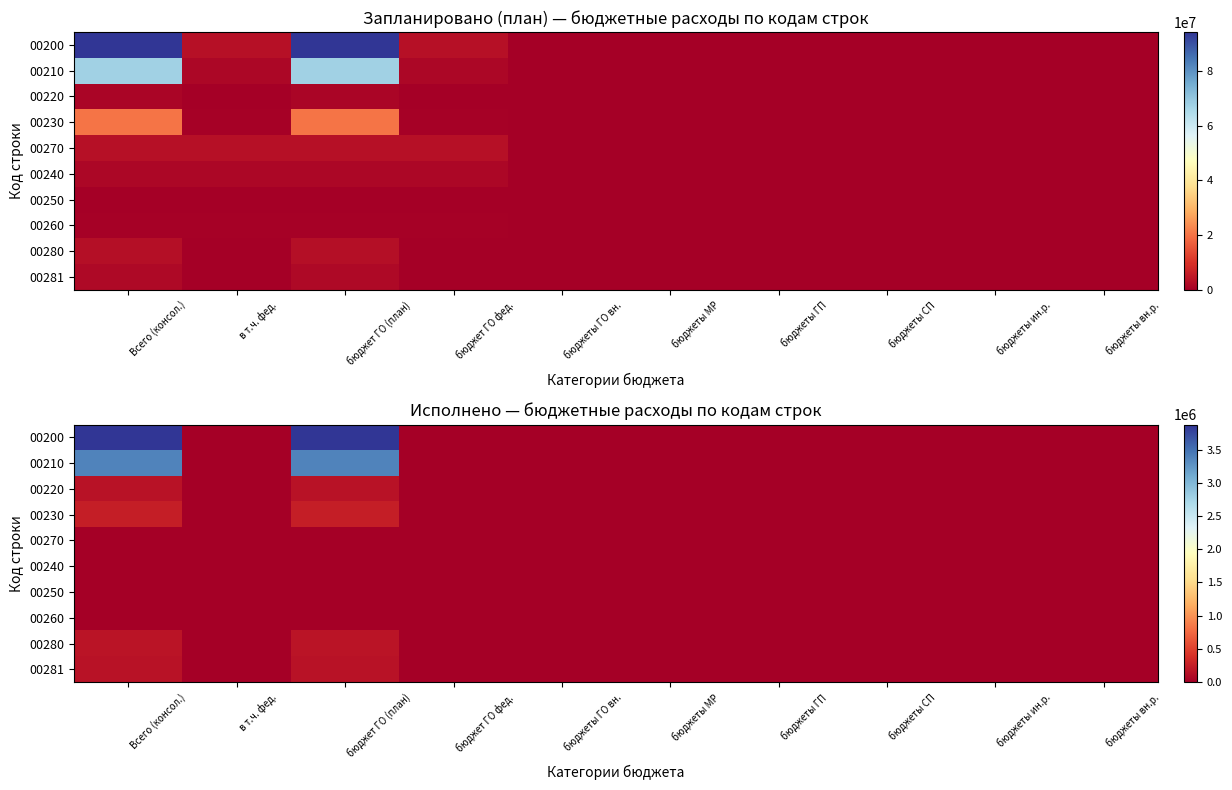

Count the number of data series in this chart.

10